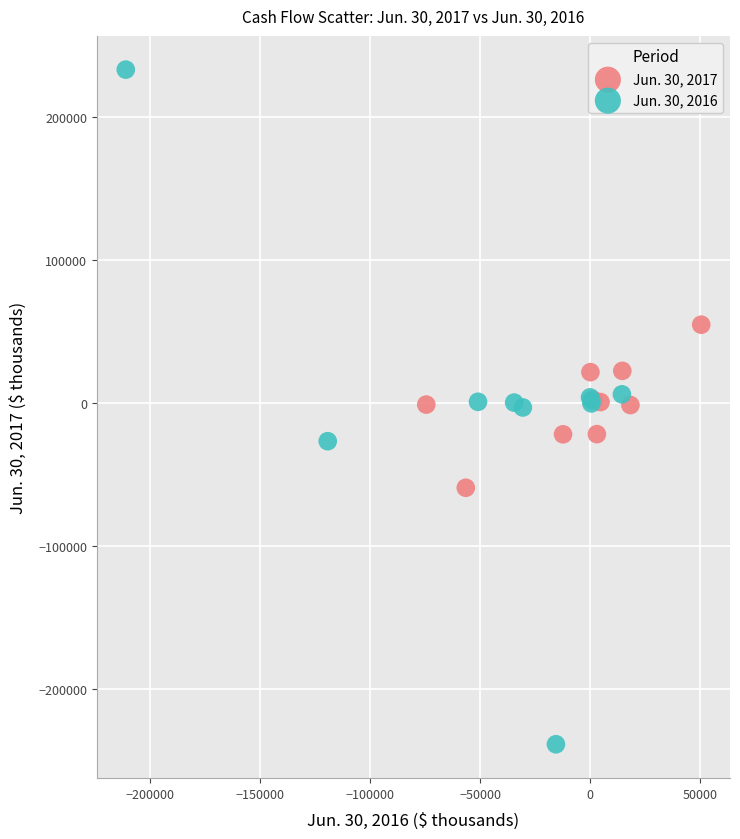

Which series reaches the minimum Y coordinate?

Jun. 30, 2016